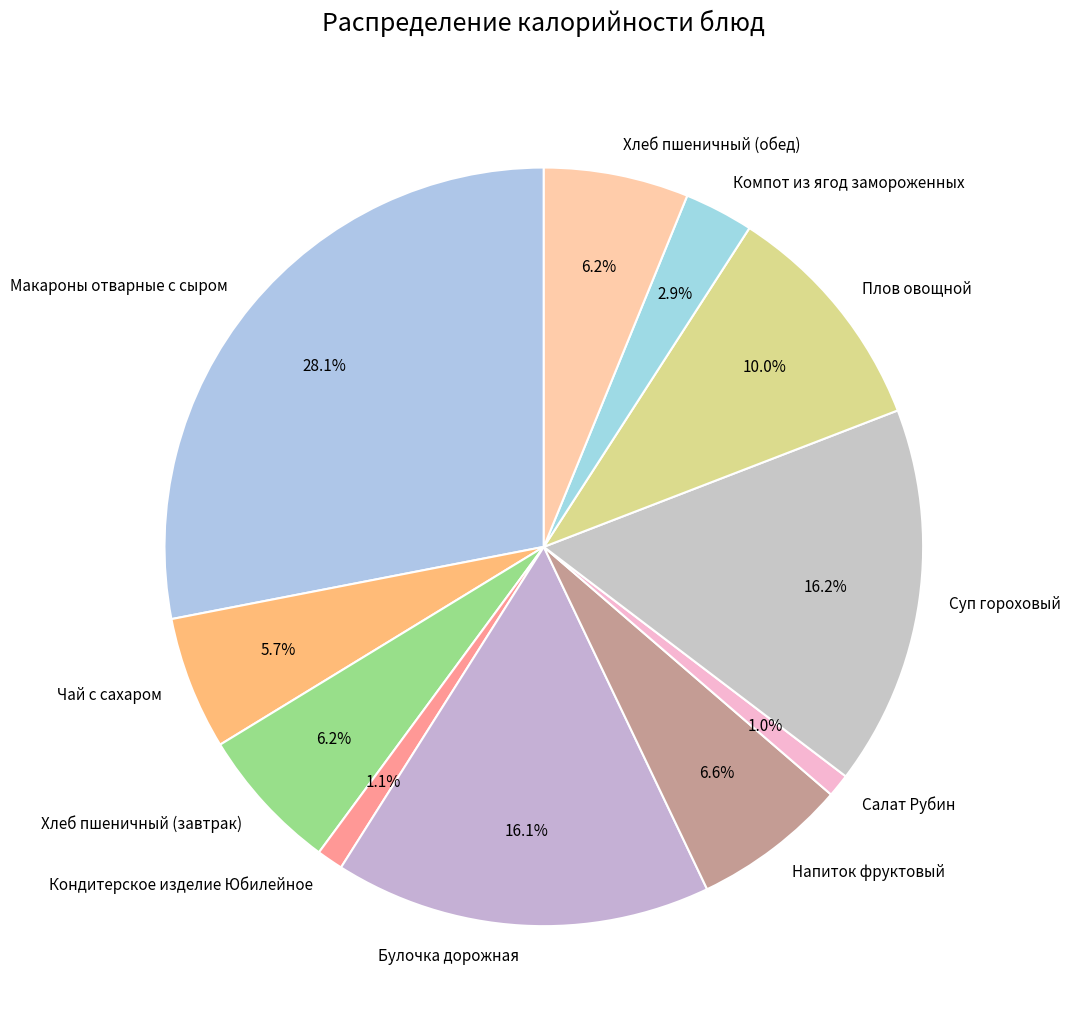

Is Напиток фруктовый the majority of the pie?

No